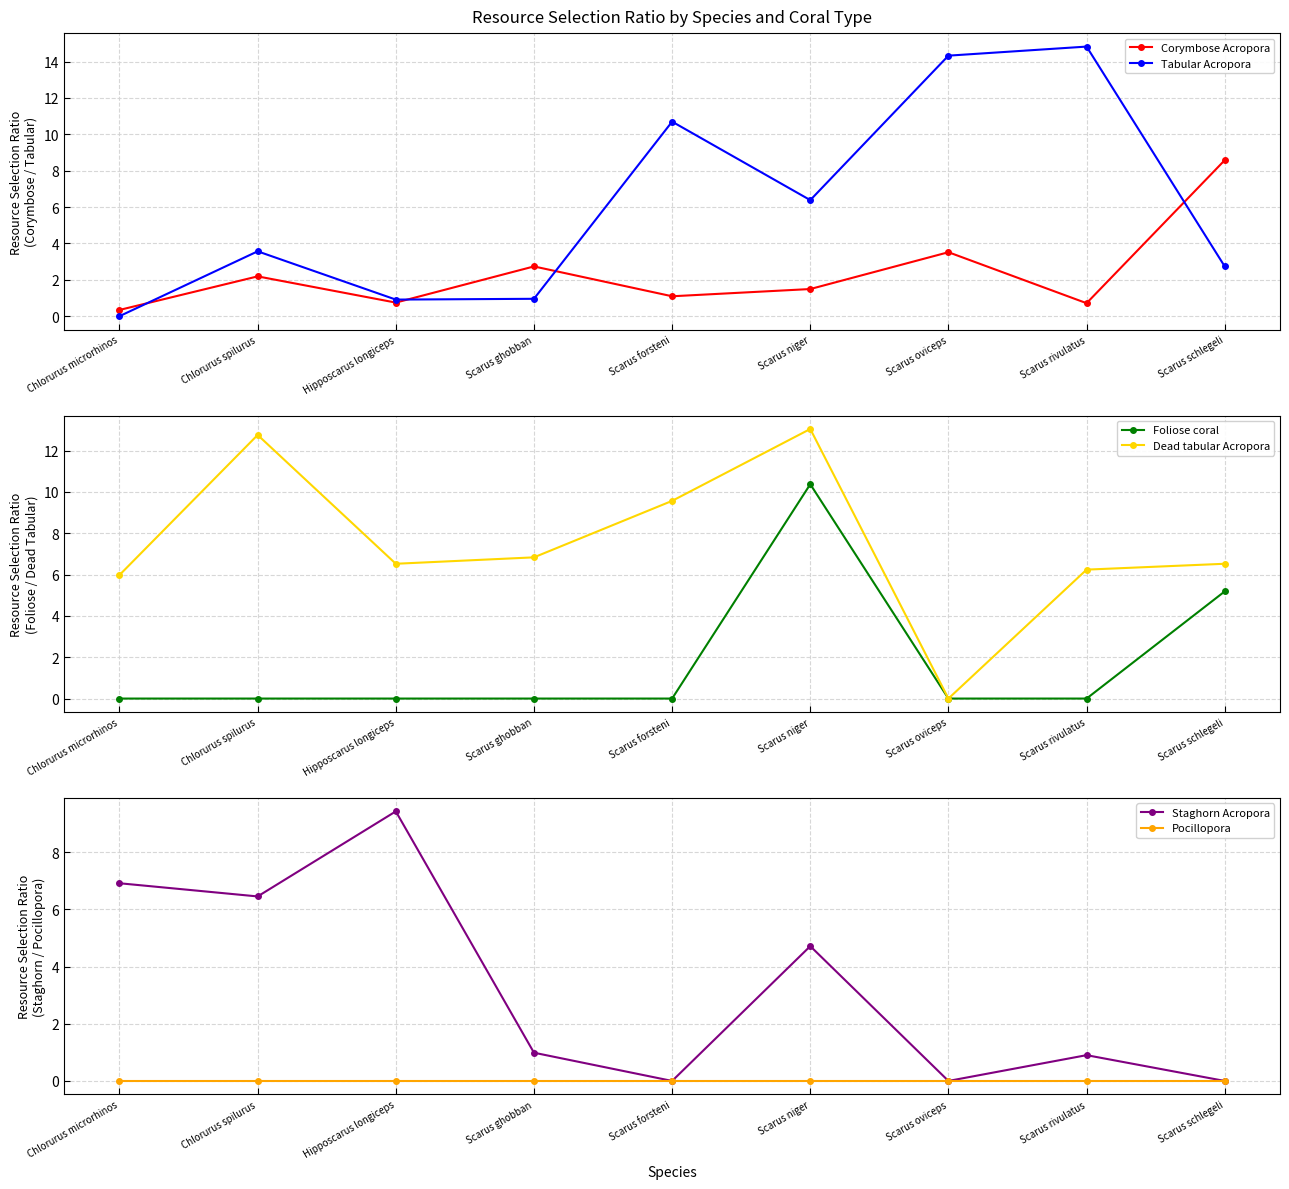

Where is Staghorn Acropora nearest to the value 4?

Scarus niger